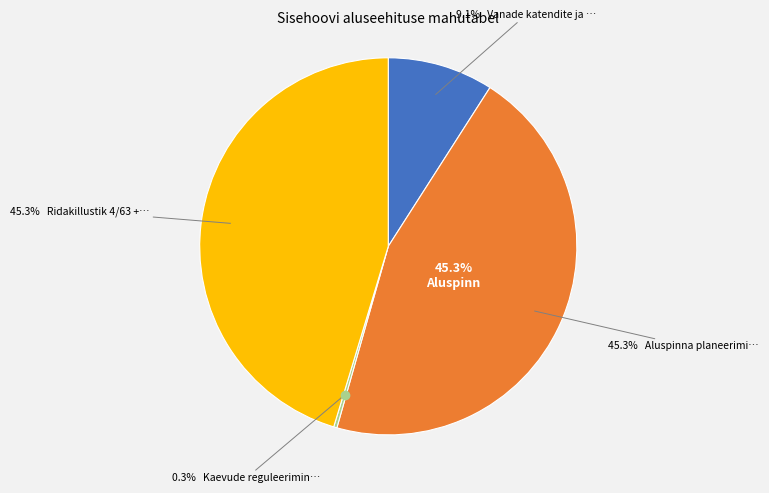

True or false: Kaevude reguleerimine tasapinda accounts for 0% of the total.

True